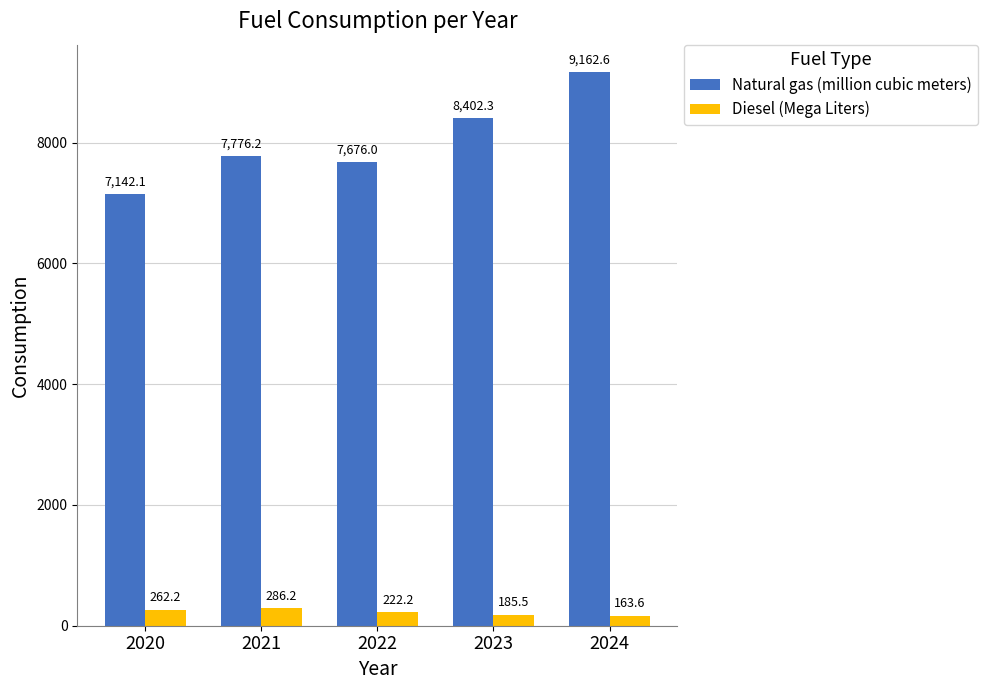

At which category does the chart reach its minimum across all series?

2024